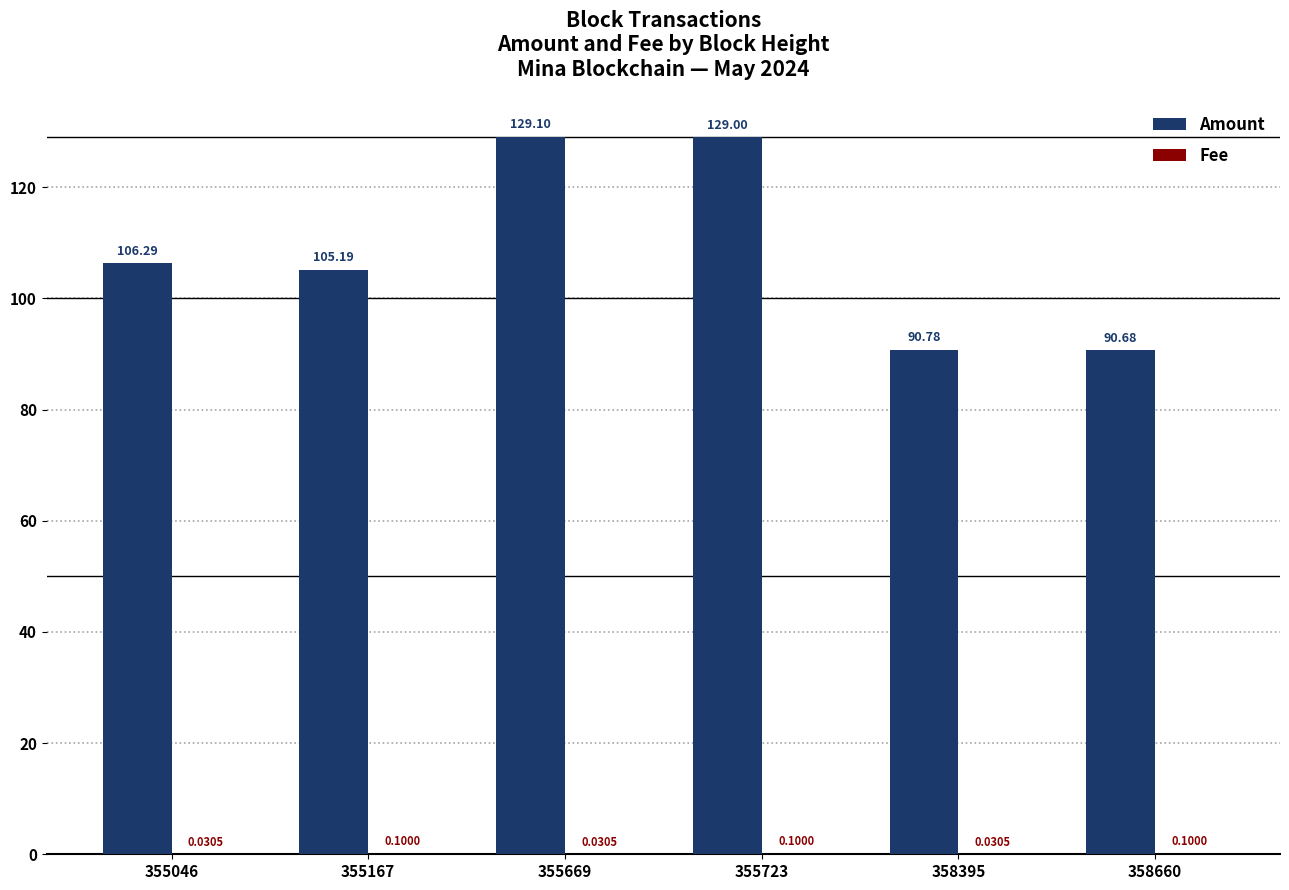

What is the sum of the Amount values at 355723 and 355046?

235.3